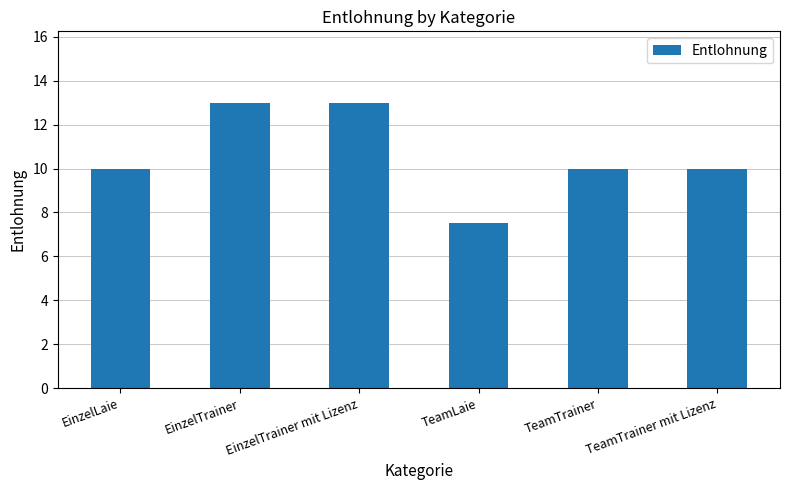

Count the values in the range 10 to 13.

5